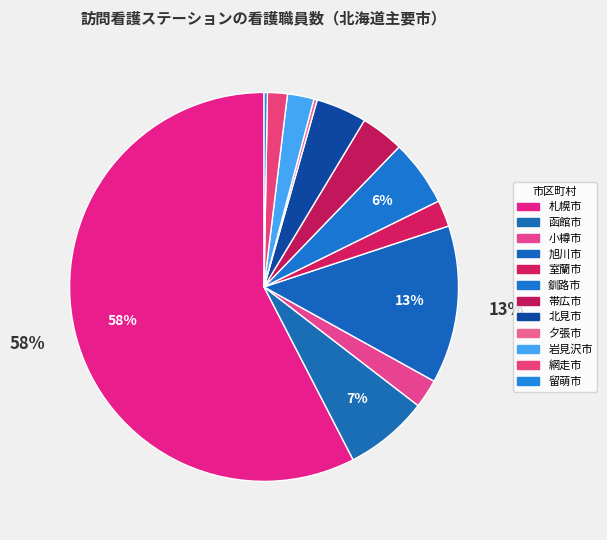

Does 札幌市 account for over 50% of the chart?

Yes